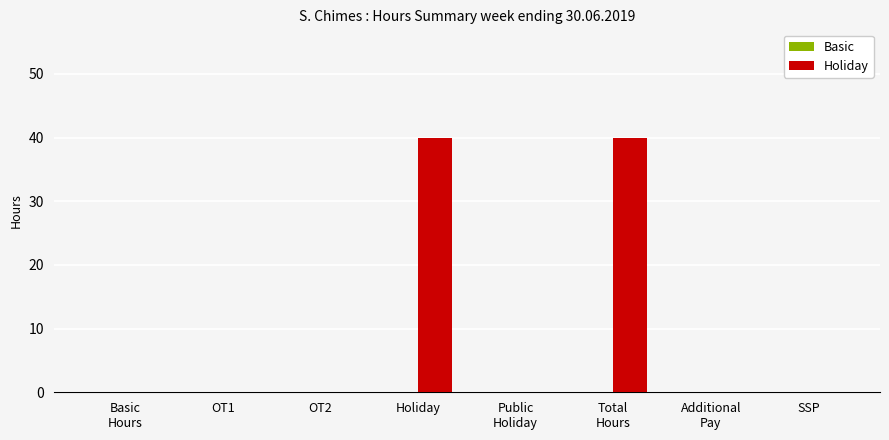

The chart shows a value of 40 at Holiday. True or false?

True